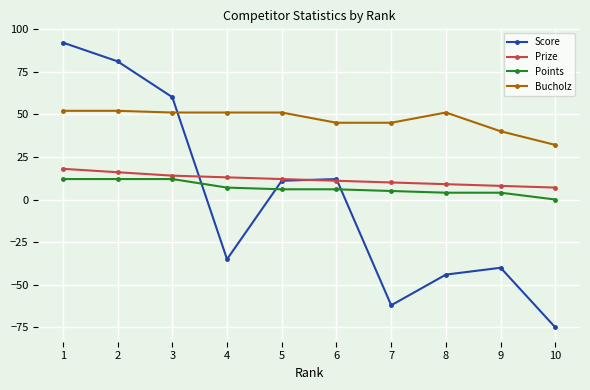

Rank the series at 3 from lowest to highest value.

Points, Prize, Bucholz, Score